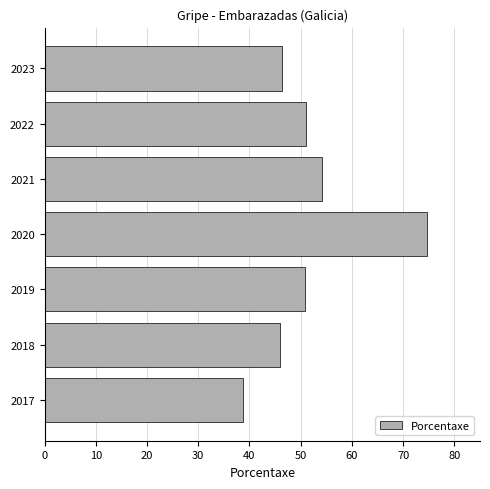

True or false: the data shows 54.2 at 2021.

True